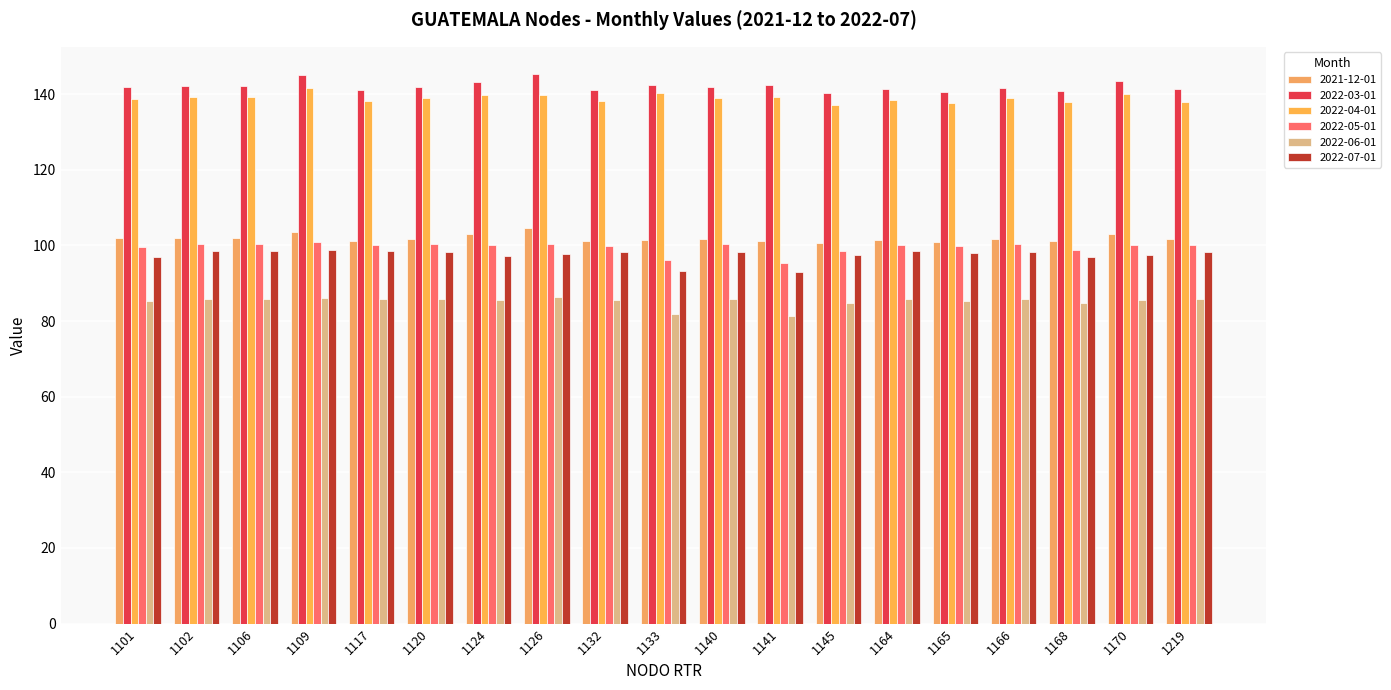

What is the total value across all series at 1168?

660.4